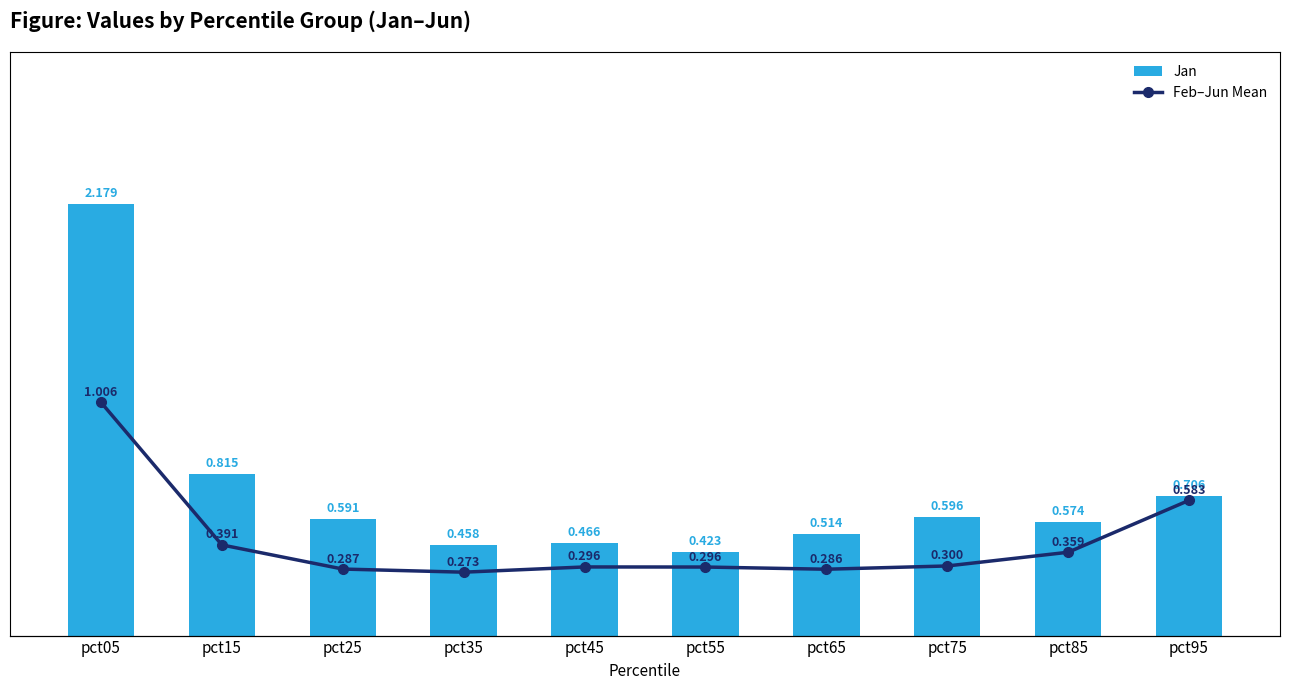

Read the Jan value at pct55.

0.4